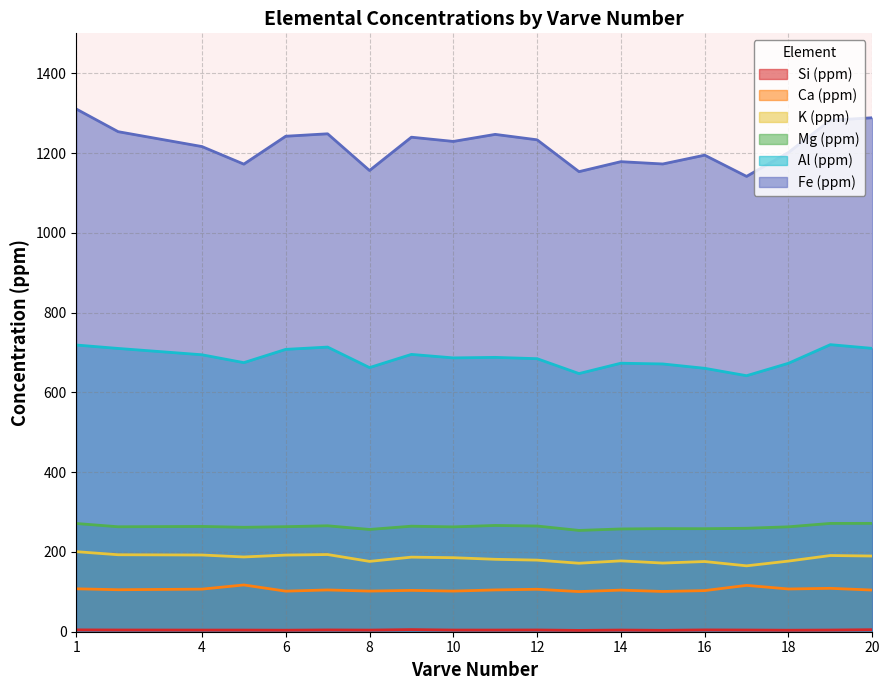

What is the average value of the Fe (ppm) series?

1218.9